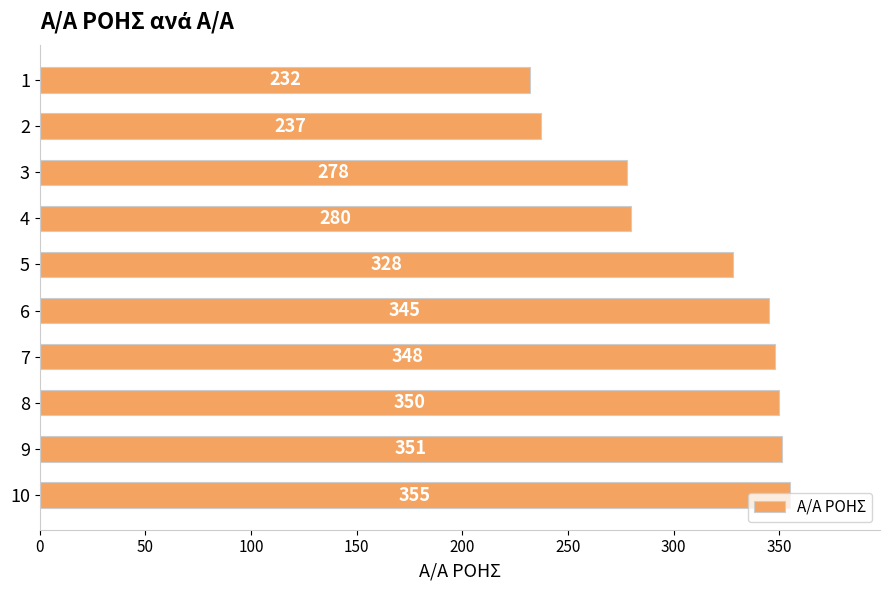

Are the bars horizontal?

Yes